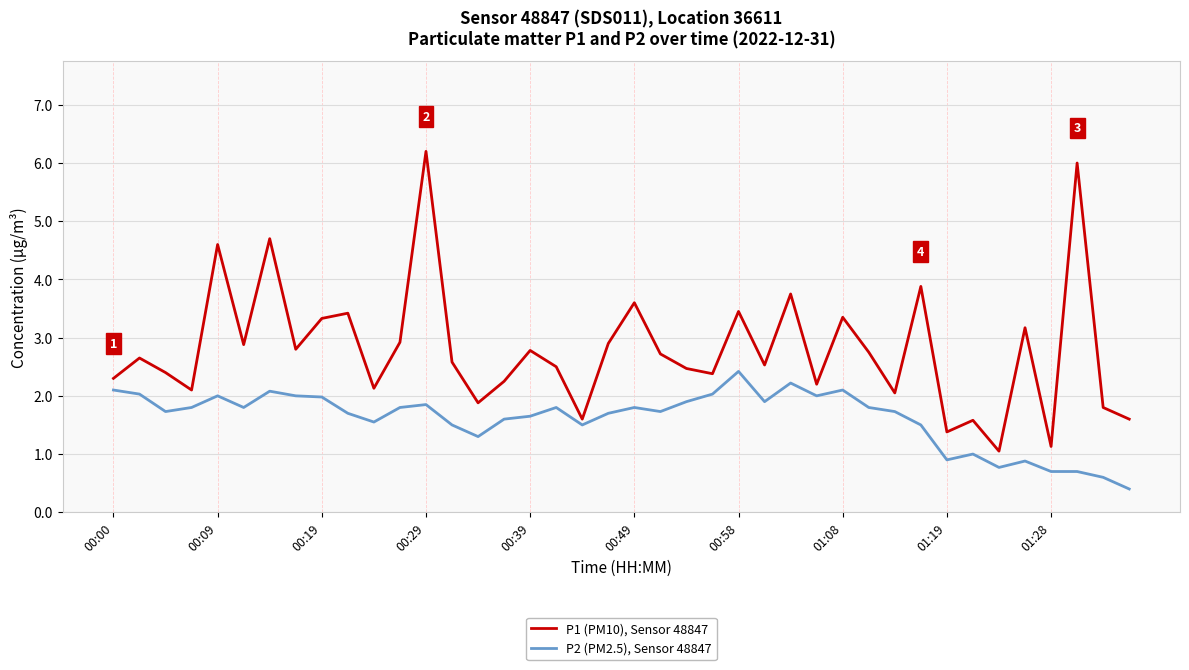

What is the maximum value shown in the chart?

6.2